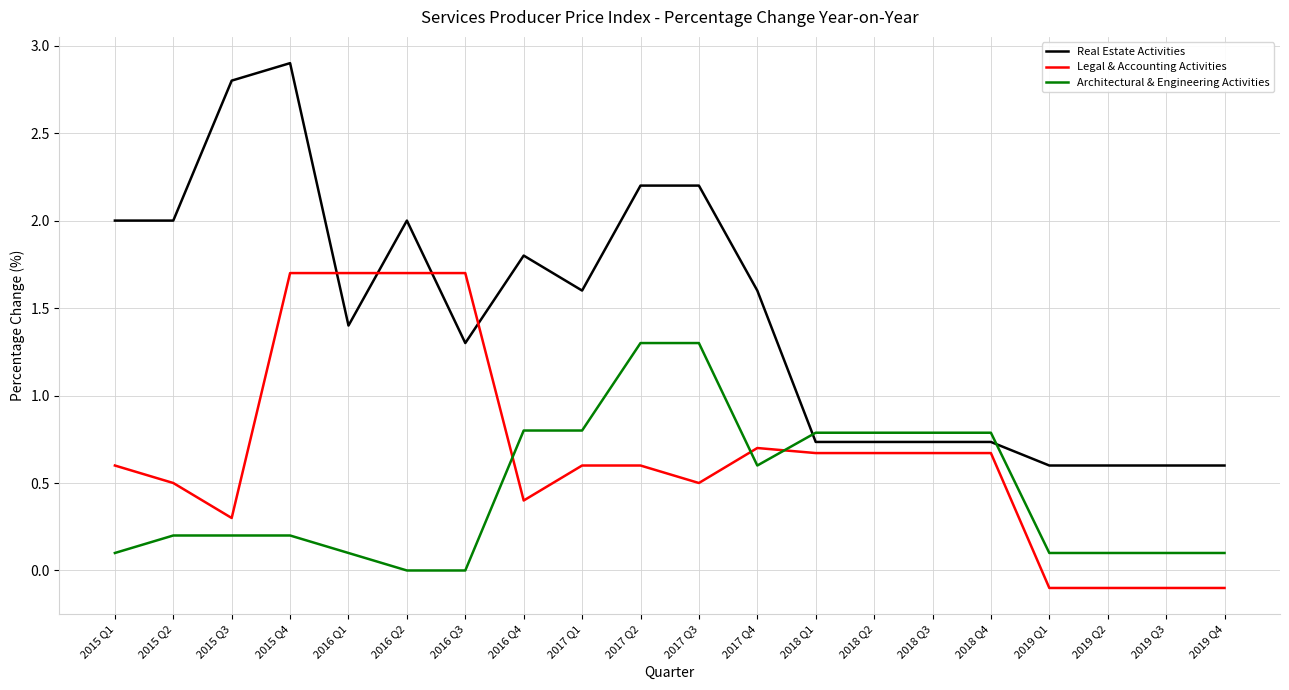

What is the difference between the highest and lowest values at 2016 Q2?

2.0